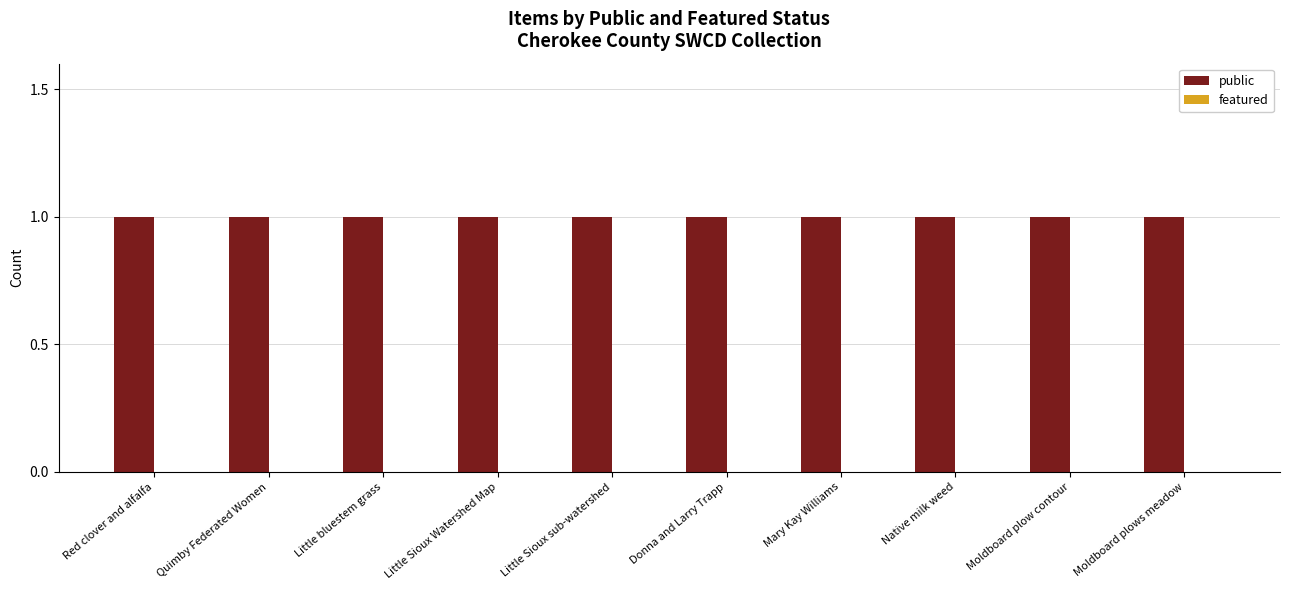

At how many categories does at least one series exceed 0?

10